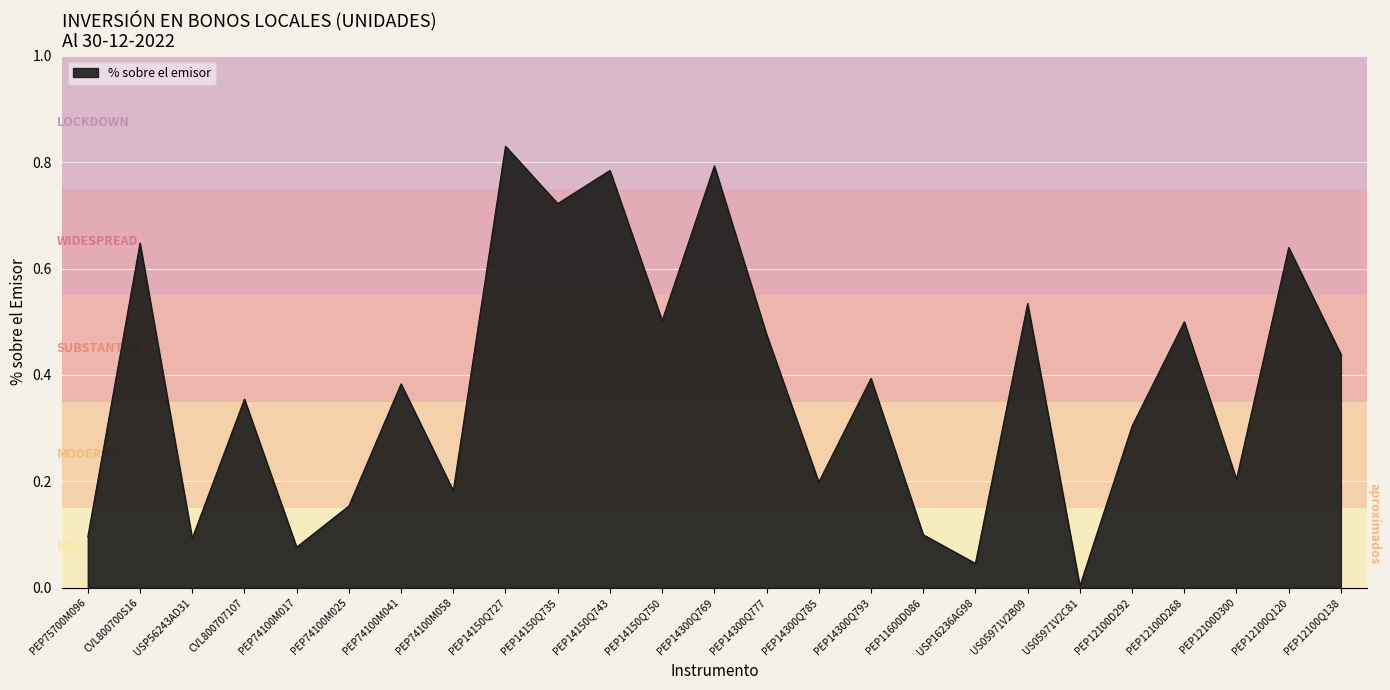

Which has a higher value, US05971V2B09 or PEP14150Q750?

US05971V2B09